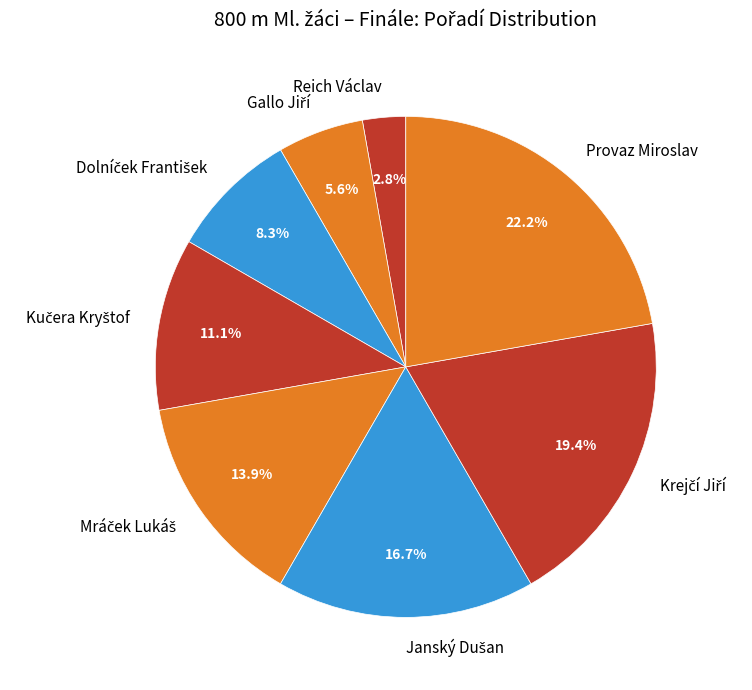

Is there a majority slice in this chart?

No